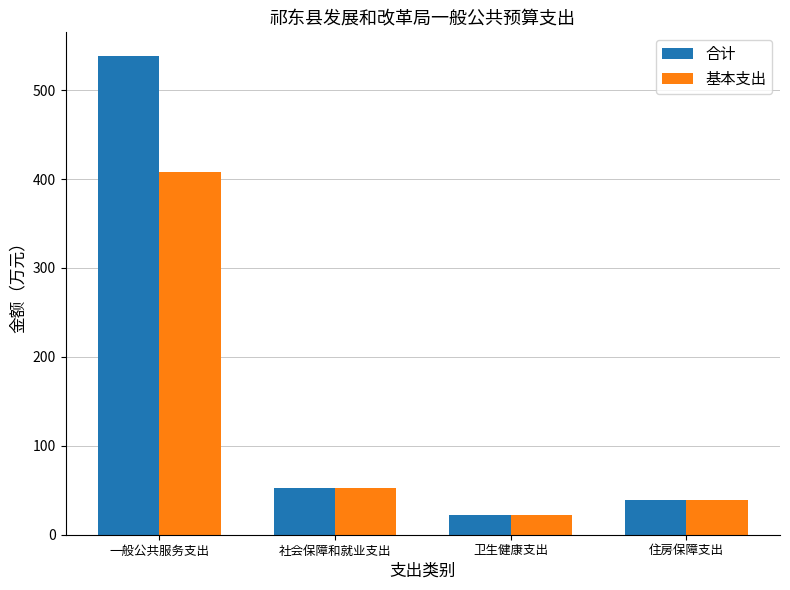

What is the spread (max minus min) of values at 一般公共服务支出?

130.0